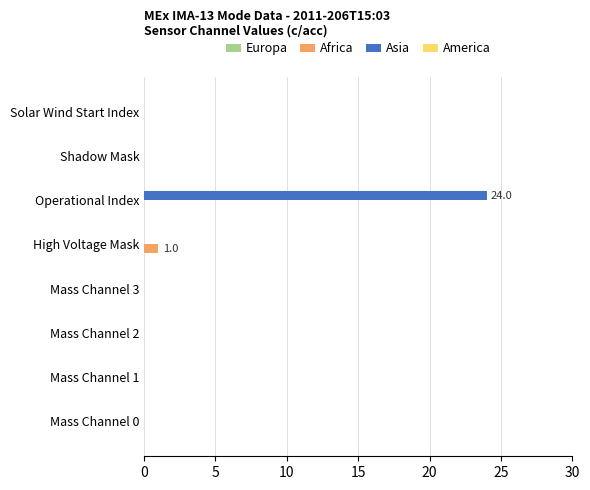

At which category is the sum across all series the highest?

Operational Index